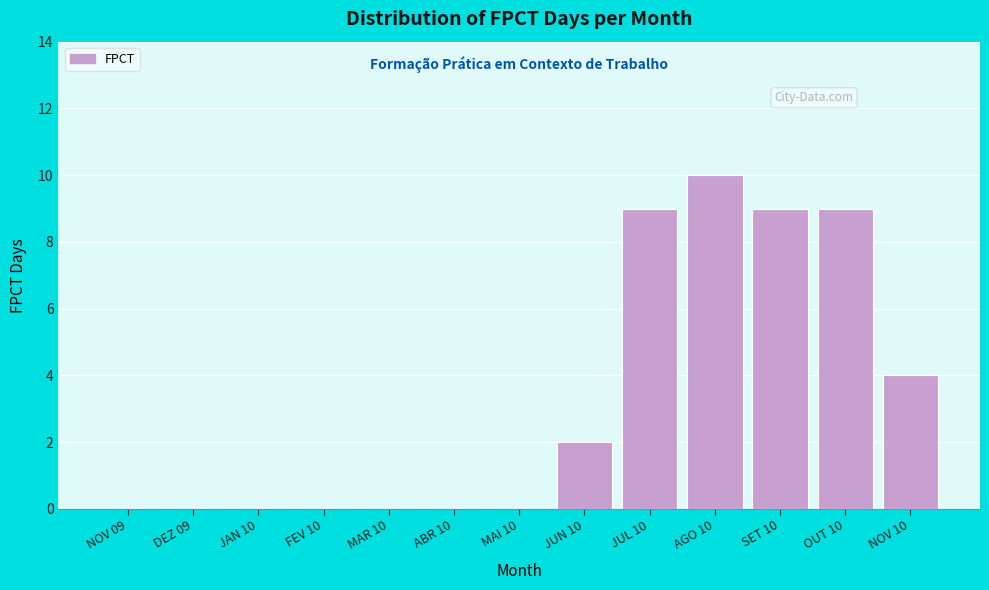

Reading left to right, what are all the values shown in this chart?

NOV 09=0	DEZ 09=0	JAN 10=0	FEV 10=0	MAR 10=0	ABR 10=0	MAI 10=0	JUN 10=2	JUL 10=9	AGO 10=10	SET 10=9	OUT 10=9	NOV 10=4